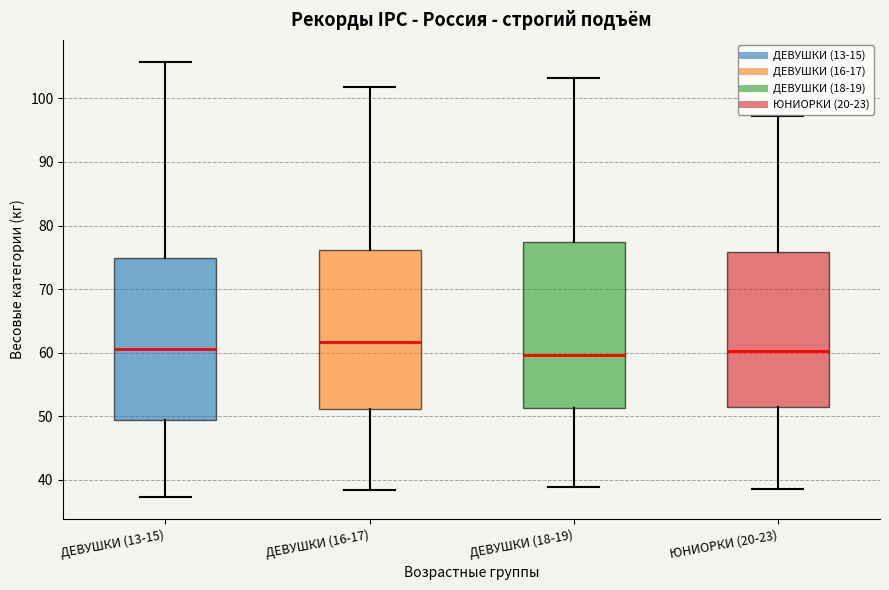

Which box has the highest median line?

ДЕВУШКИ (16-17)